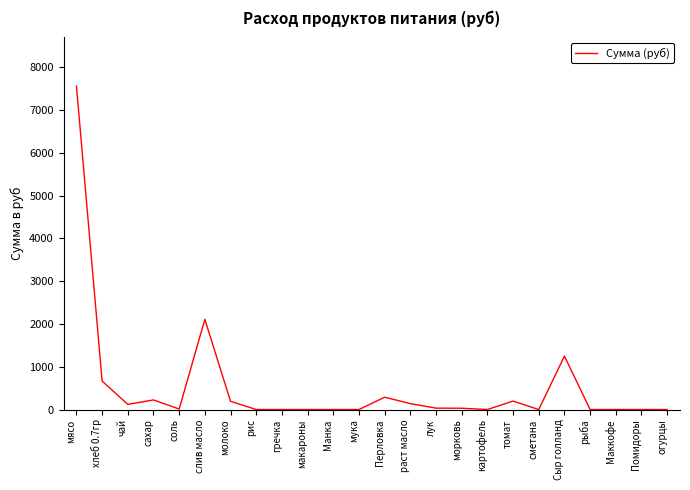

What is the difference between the values at молоко and сметана?

191.8